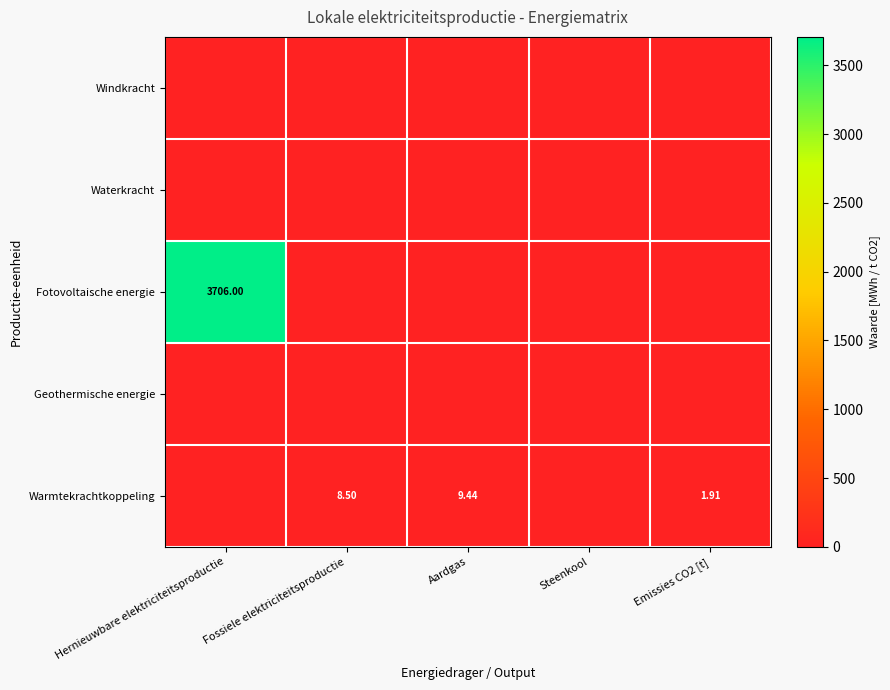

At which label does Fotovoltaische energie reach its peak?

Hernieuwbare elektriciteitsproductie